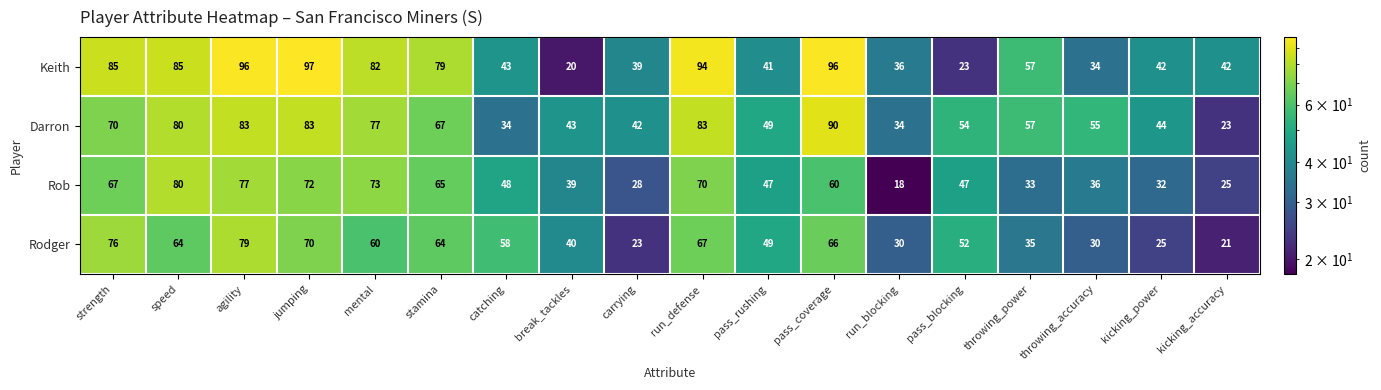

At which category is the sum across all series the highest?

agility